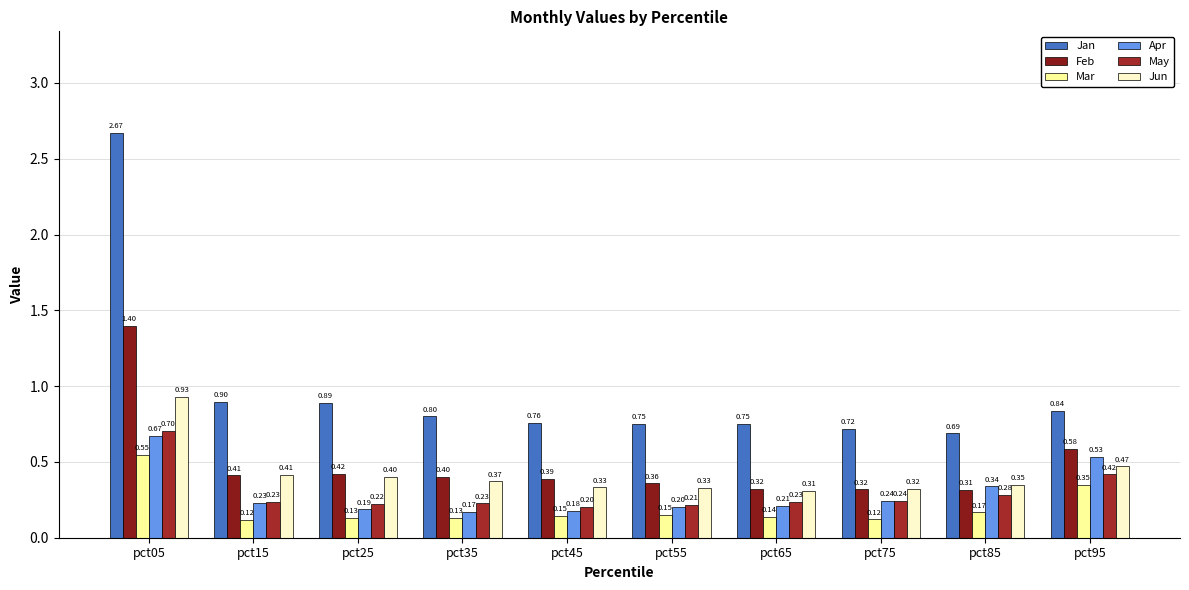

Reading left to right, transcribe all the data shown in this chart.

Jan: pct05=2.7	pct15=0.9	pct25=0.9	pct35=0.8	pct45=0.8	pct55=0.8	pct65=0.8	pct75=0.7	pct85=0.7	pct95=0.8
Feb: pct05=1.4	pct15=0.4	pct25=0.4	pct35=0.4	pct45=0.4	pct55=0.4	pct65=0.3	pct75=0.3	pct85=0.3	pct95=0.6
Mar: pct05=0.5	pct15=0.1	pct25=0.1	pct35=0.1	pct45=0.1	pct55=0.2	pct65=0.1	pct75=0.1	pct85=0.2	pct95=0.3
Apr: pct05=0.7	pct15=0.2	pct25=0.2	pct35=0.2	pct45=0.2	pct55=0.2	pct65=0.2	pct75=0.2	pct85=0.3	pct95=0.5
May: pct05=0.7	pct15=0.2	pct25=0.2	pct35=0.2	pct45=0.2	pct55=0.2	pct65=0.2	pct75=0.2	pct85=0.3	pct95=0.4
Jun: pct05=0.9	pct15=0.4	pct25=0.4	pct35=0.4	pct45=0.3	pct55=0.3	pct65=0.3	pct75=0.3	pct85=0.3	pct95=0.5